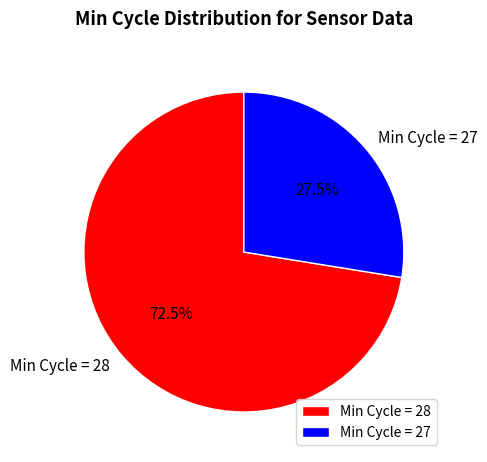

Which slice is the smallest?

Min Cycle = 27